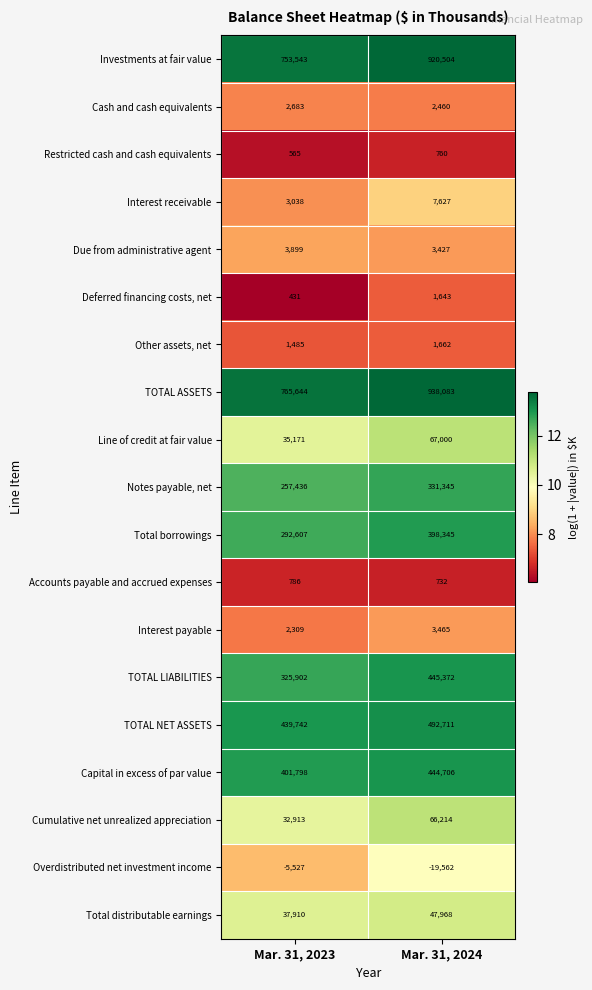

Which label corresponds to the largest value in the chart?

Mar. 31, 2024